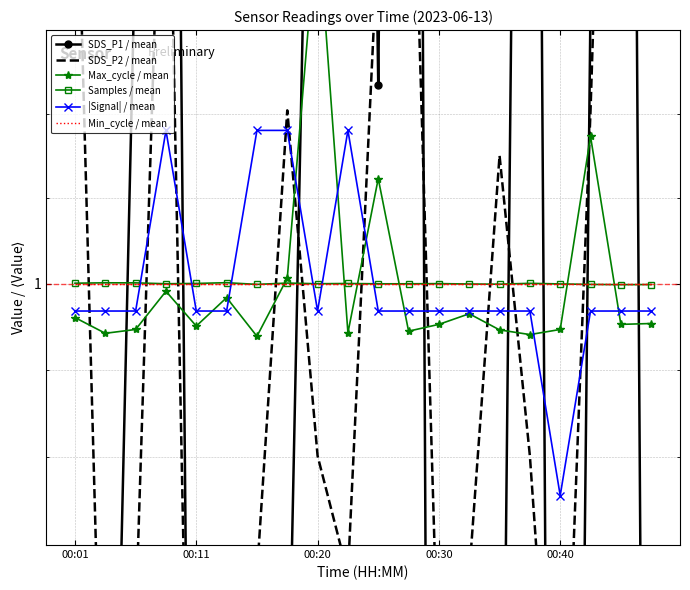

What is the value of the SDS_P1 / mean point at the 10th from the left?

1.3